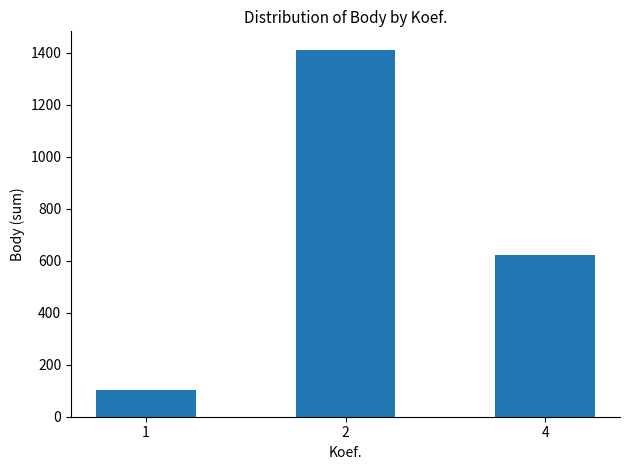

Rank the categories by value from lowest to highest.

1, 4, 2